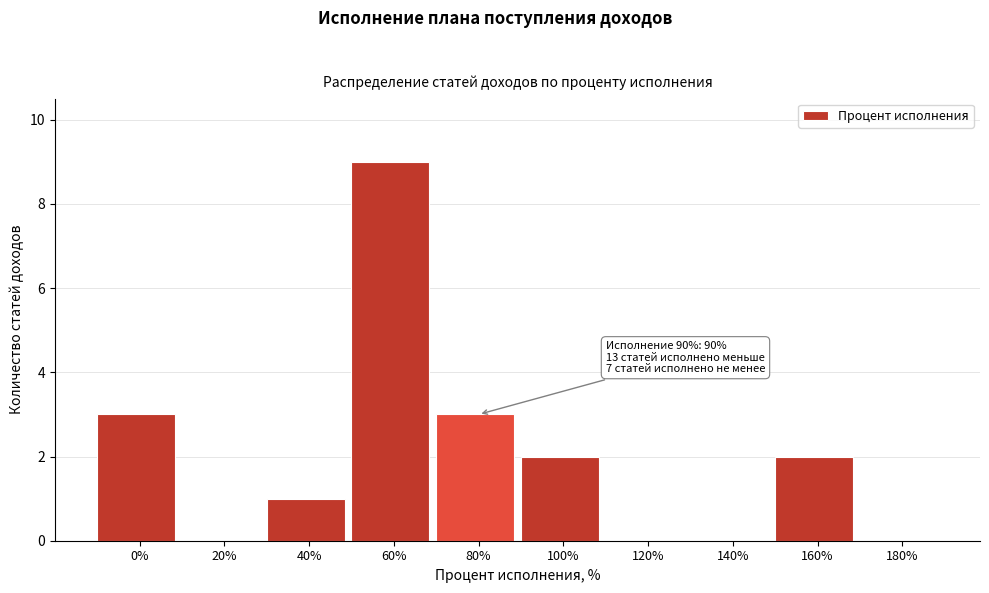

Reading left to right, what are all the values shown in this chart?

0%=3	20%=0	40%=1	60%=9	80%=3	100%=2	120%=0	140%=0	160%=2	180%=0